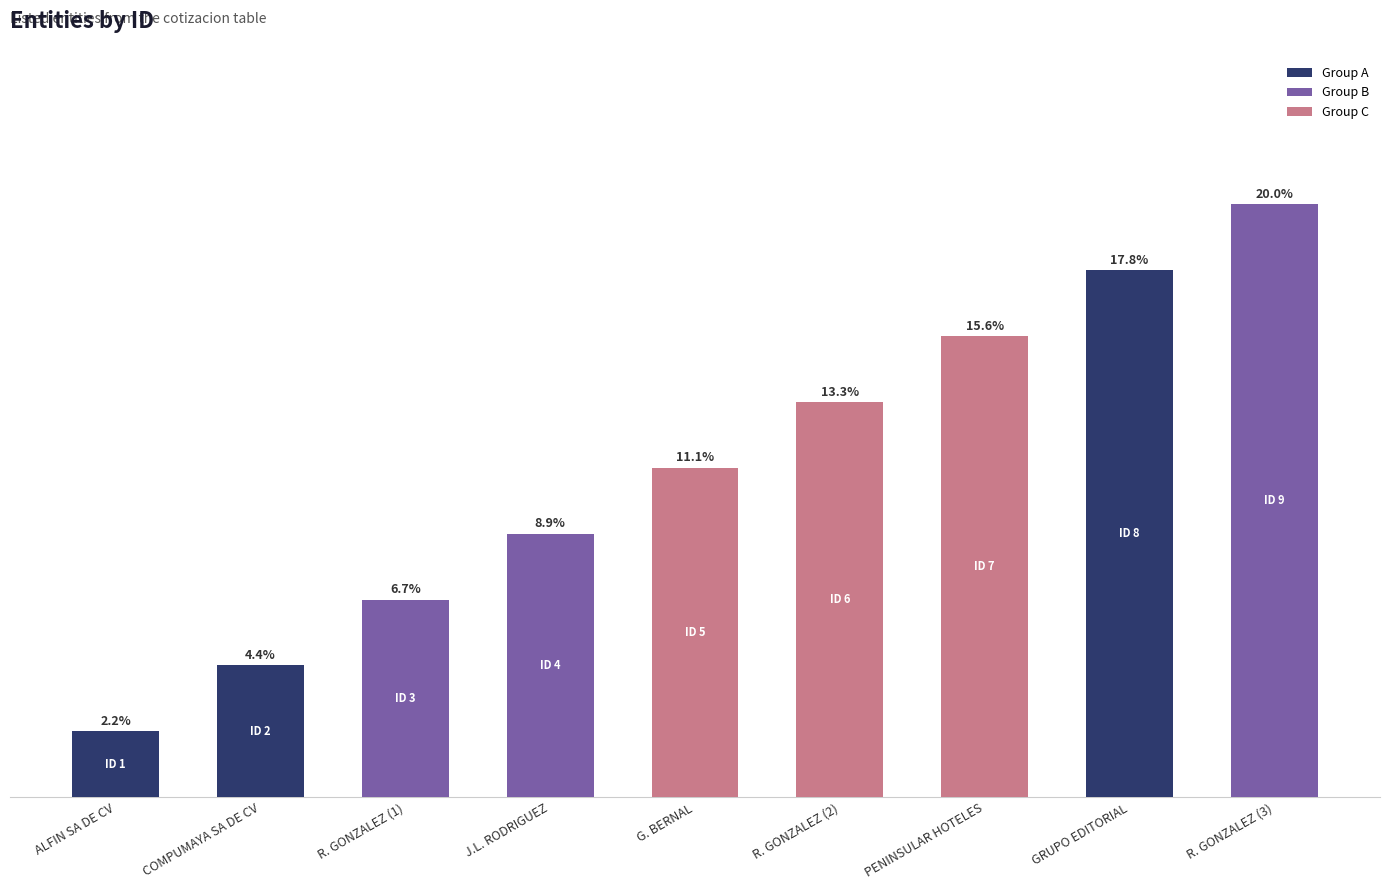

Count the number of categories in the chart.

9